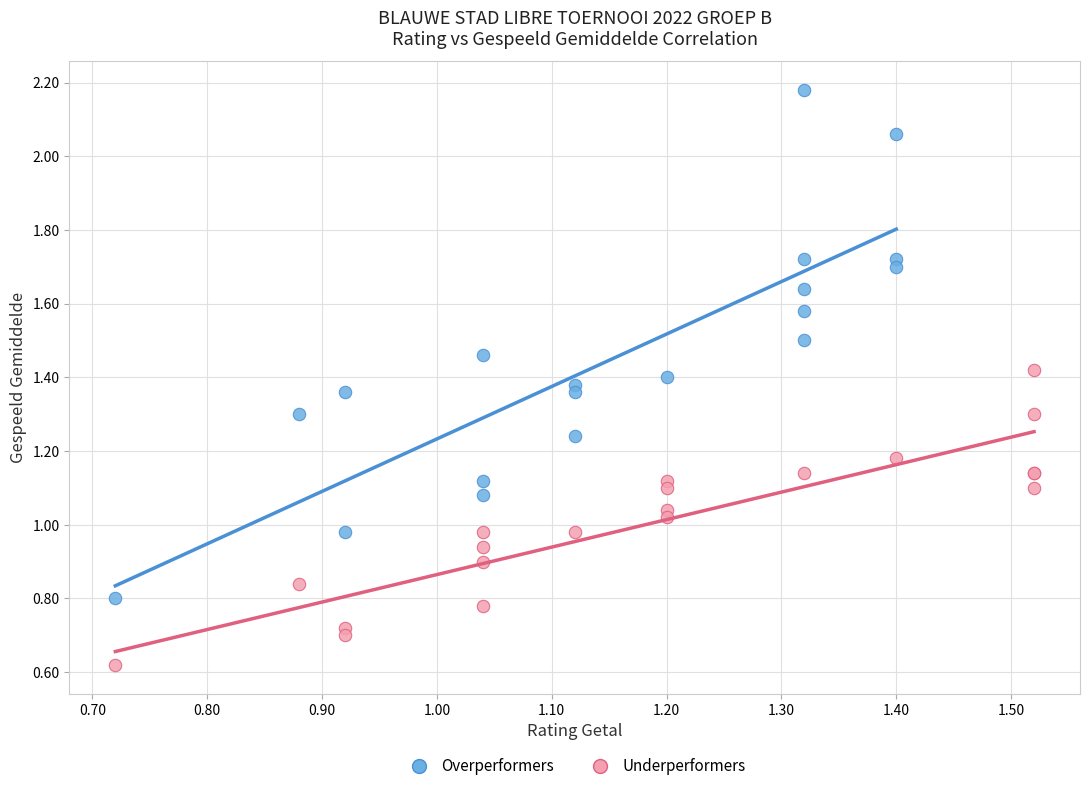

Which series contains the highest Y value?

Overperformers